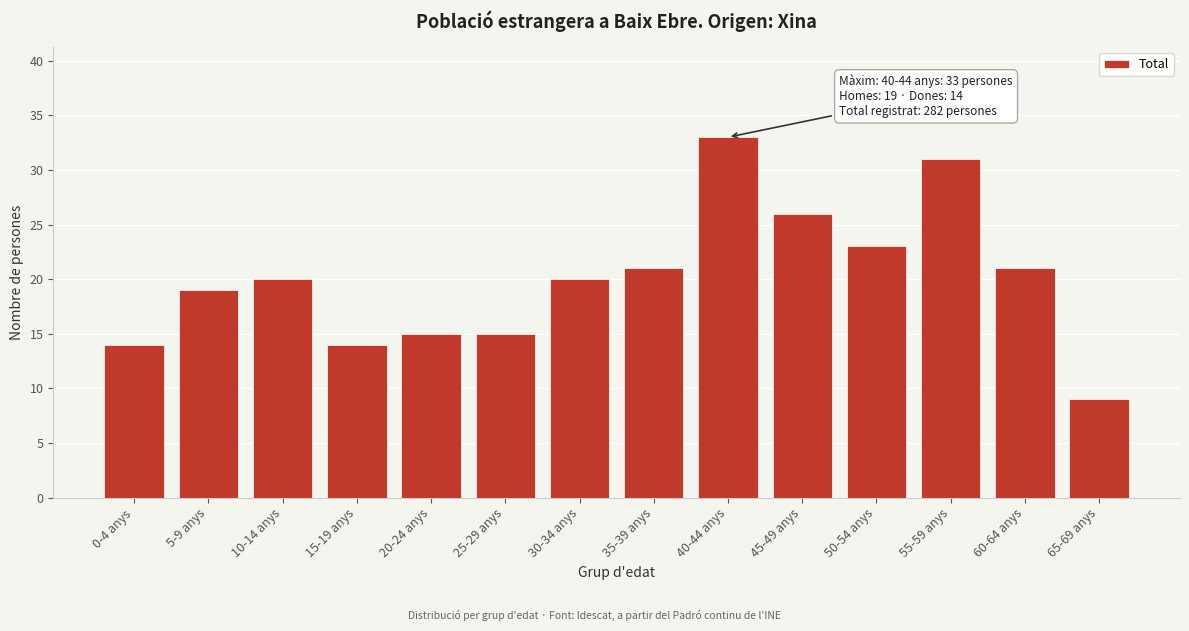

Reading left to right, extract all data points from this chart.

14	19	20	14	15	15	20	21	33	26	23	31	21	9